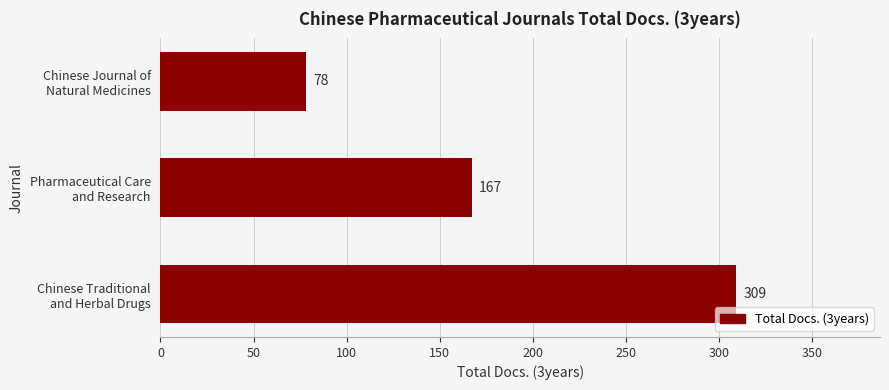

What is the average value?

185